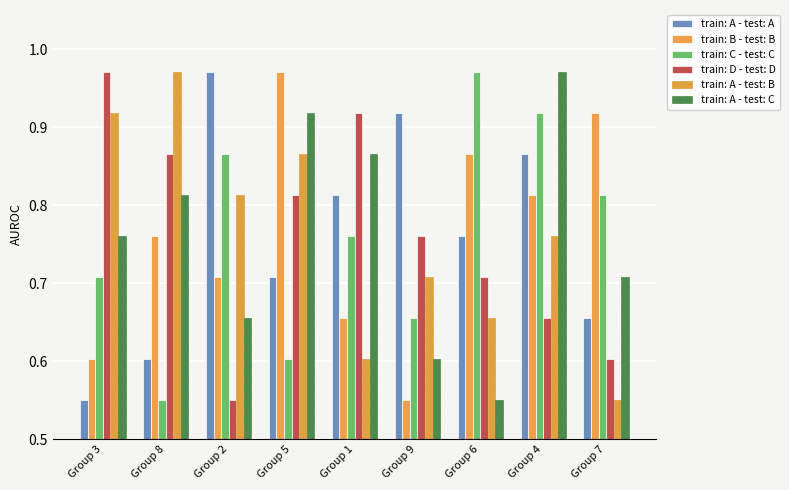

How many bars are there in each group?

6